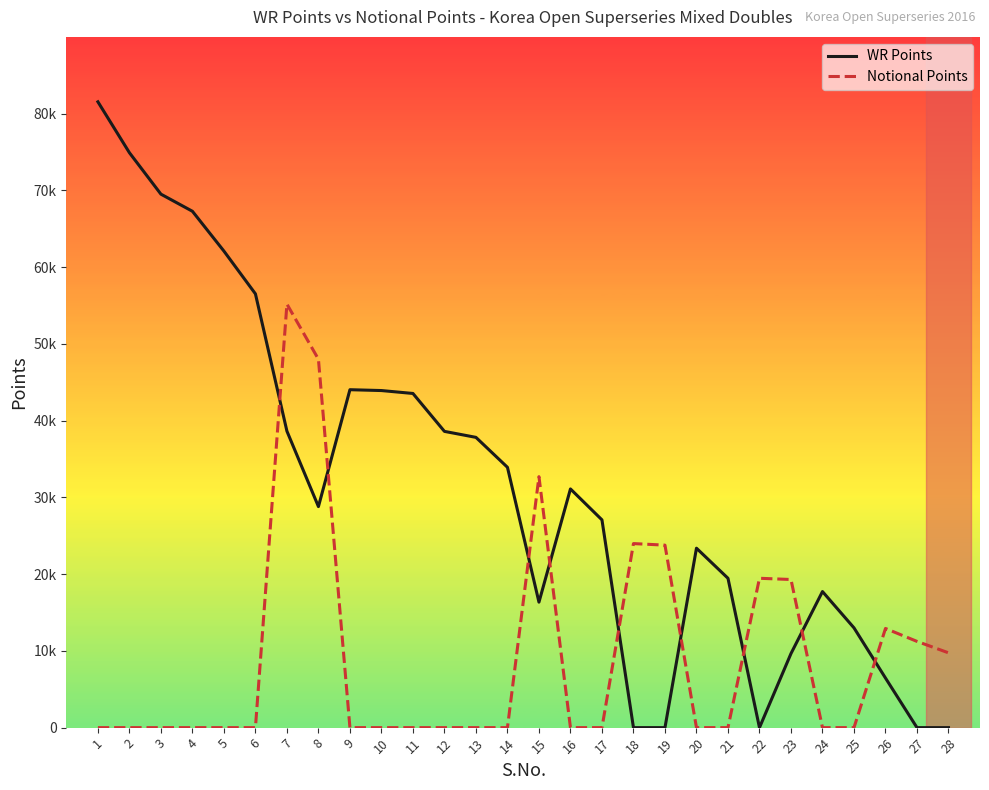

How many times do Notional Points and WR Points cross each other?

9